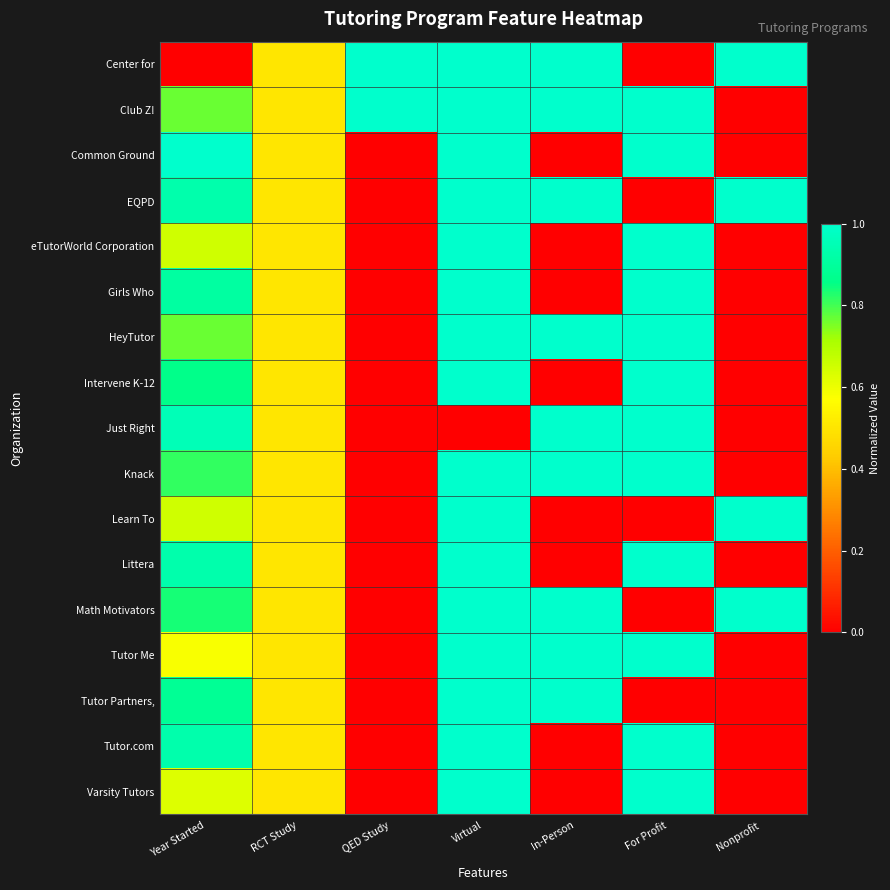

Between Nonprofit and For Profit, which is larger?

Nonprofit